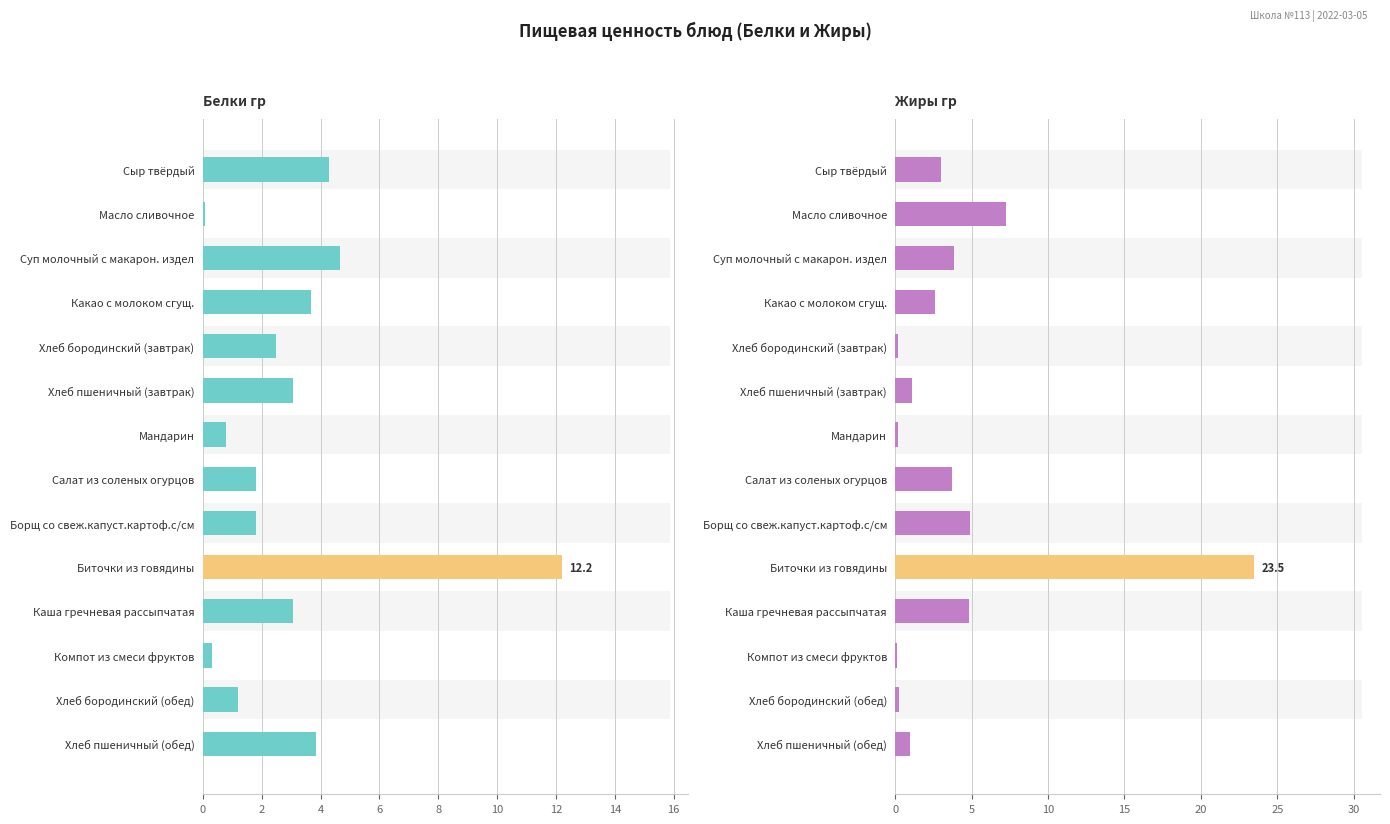

Between Хлеб пшеничный (завтрак) and Мандарин, which series saw the biggest shift?

Белки гр